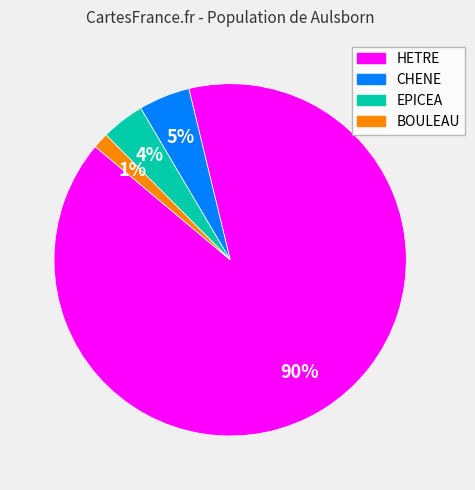

Which has a higher value, BOULEAU or CHENE?

CHENE